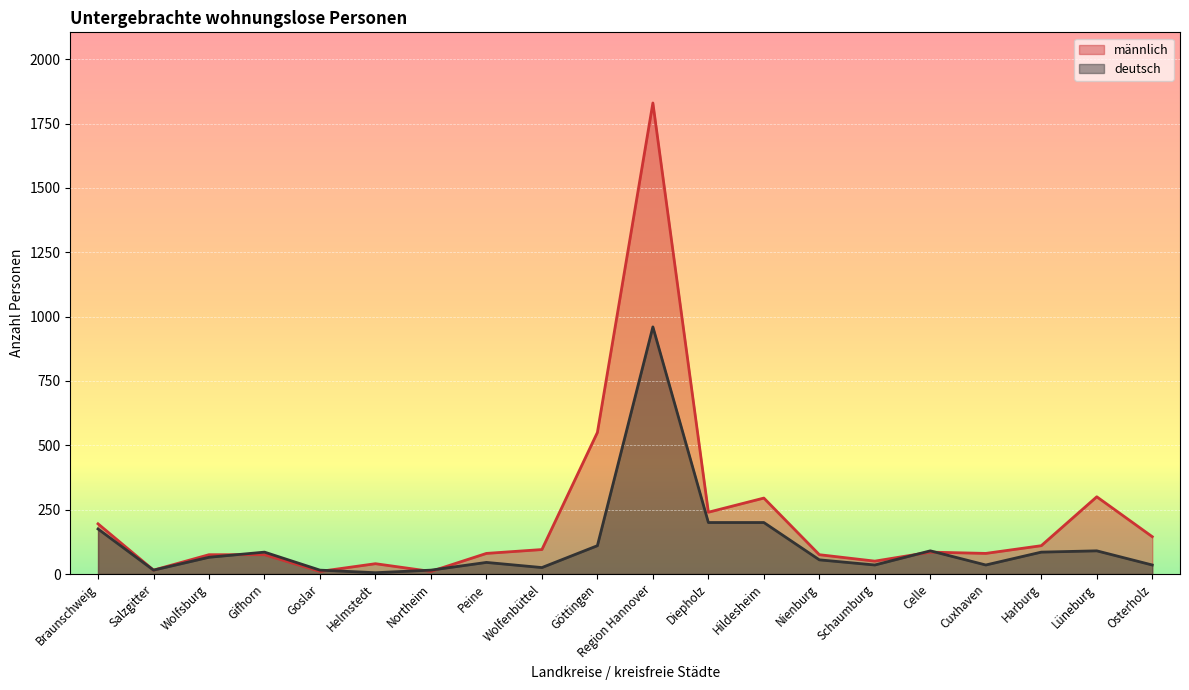

After their last crossing, which series has the higher values: deutsch or männlich?

männlich